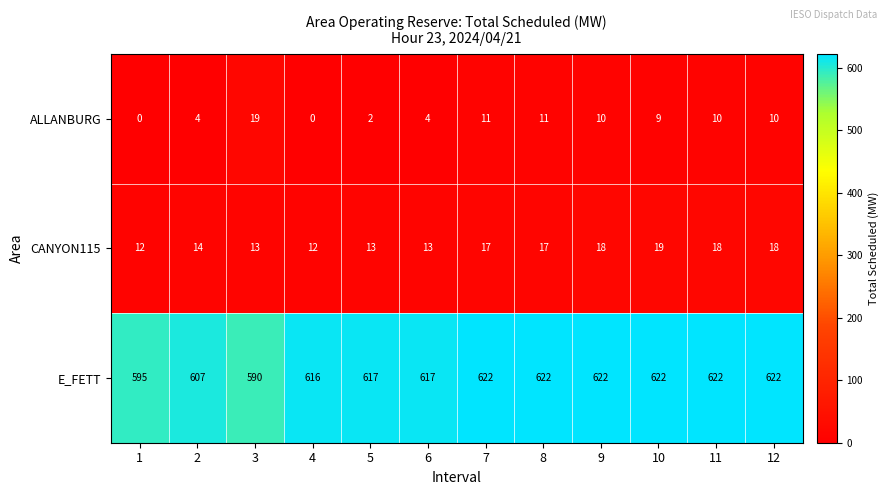

What is the total value across all series at 6?

634